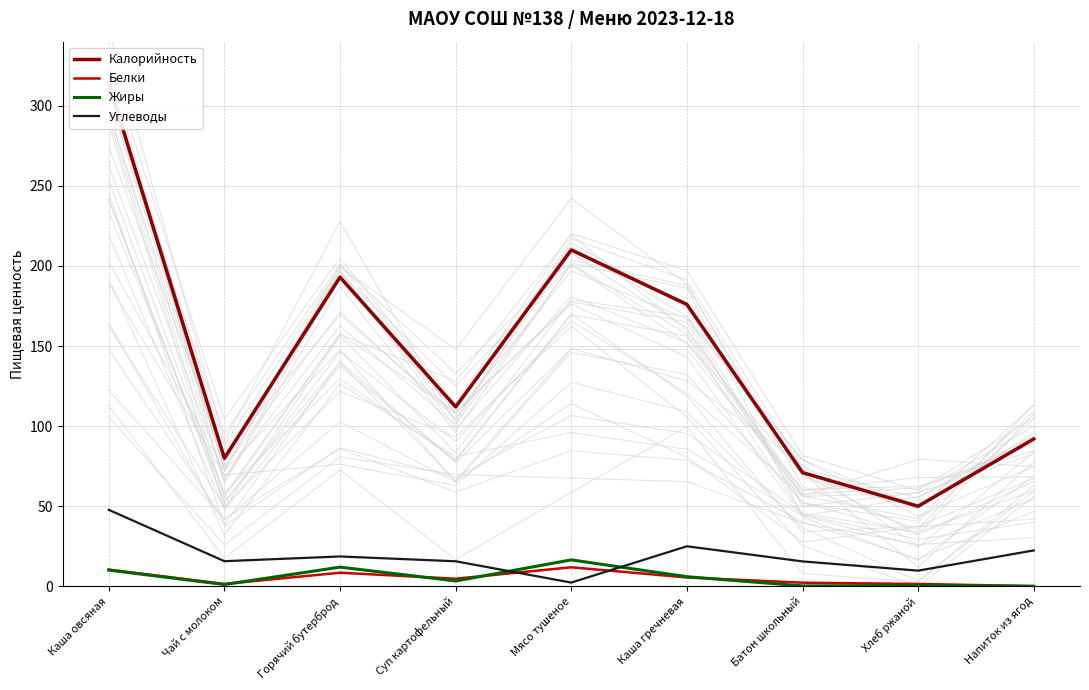

How many distinct data groups are displayed?

4